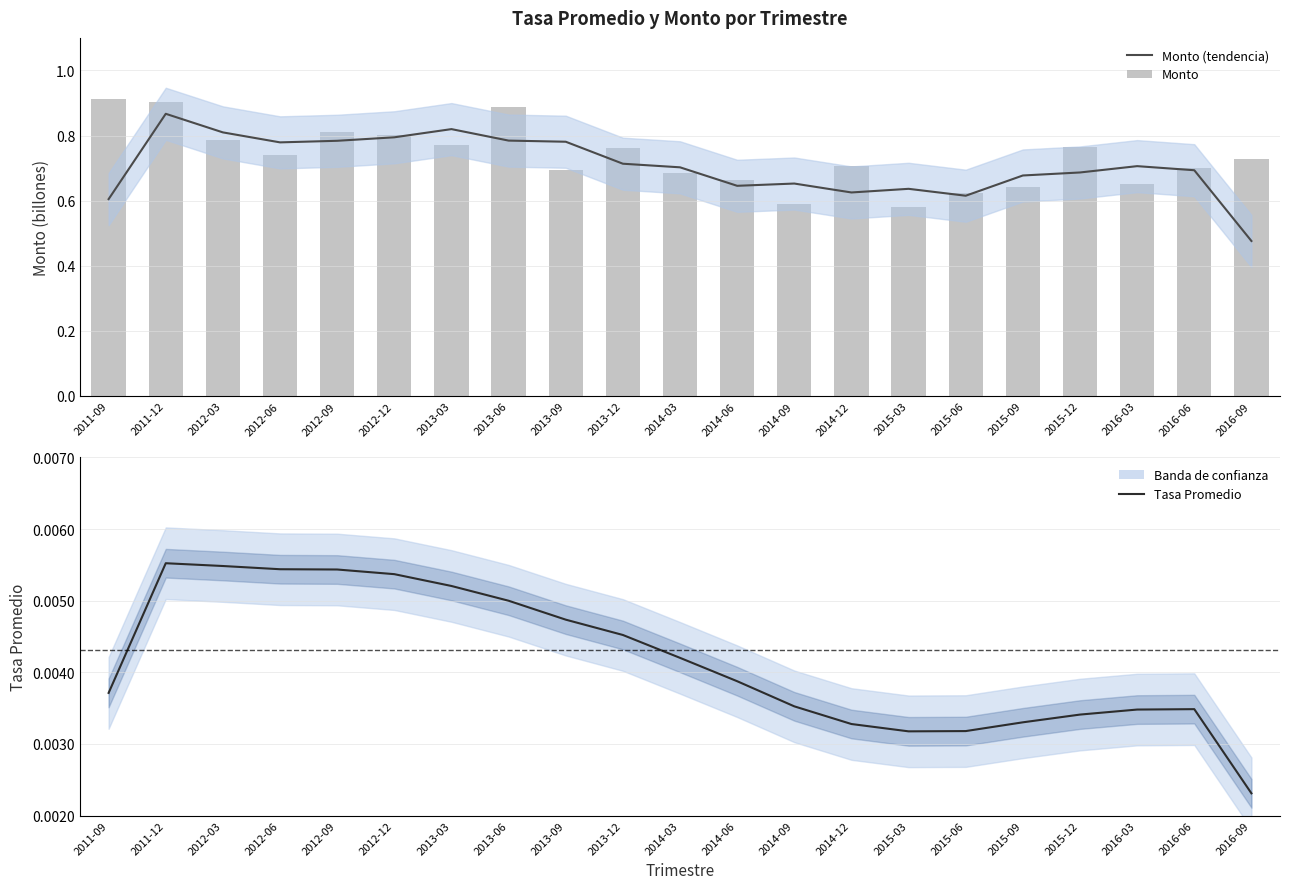

Between 2012-12 and 2015-06, which is larger?

2012-12